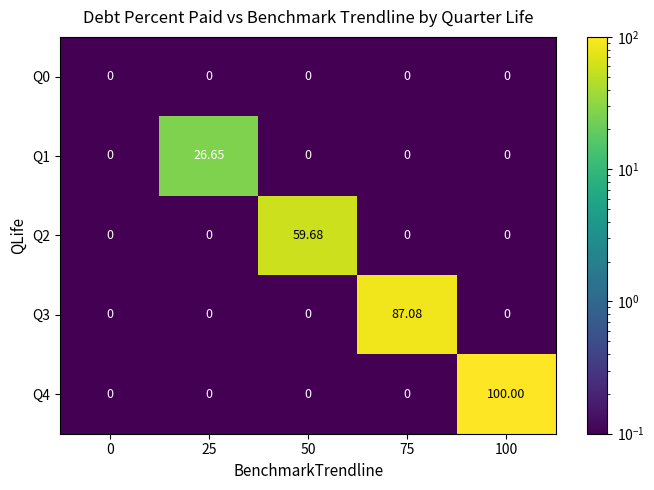

Count the number of data series in this chart.

5